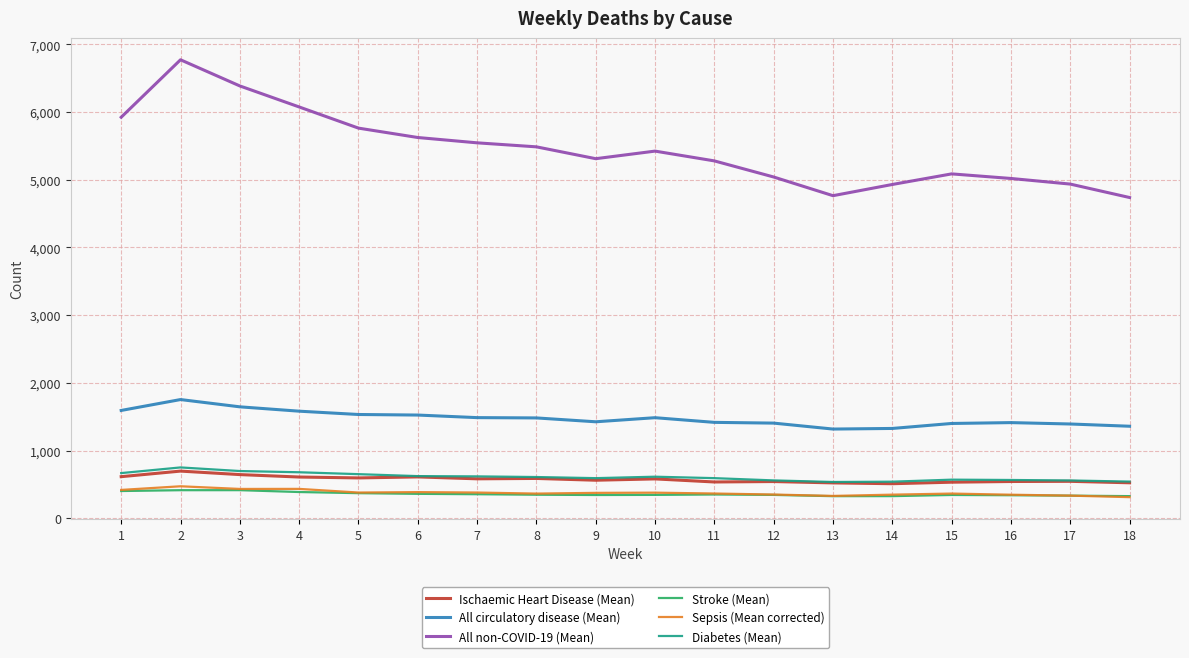

Which series has the largest range (max minus min)?

All non-COVID-19 (Mean)